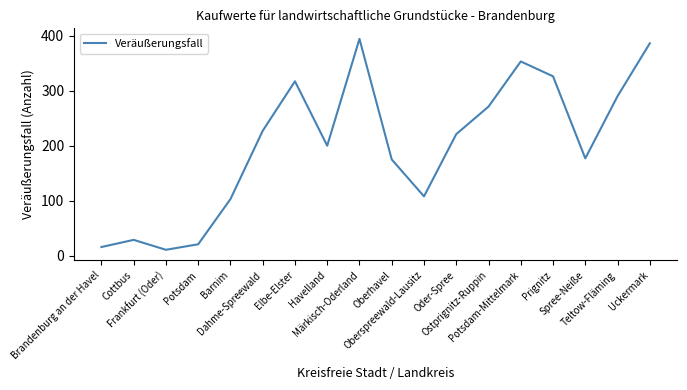

The value at Potsdam is 21. True or false?

True